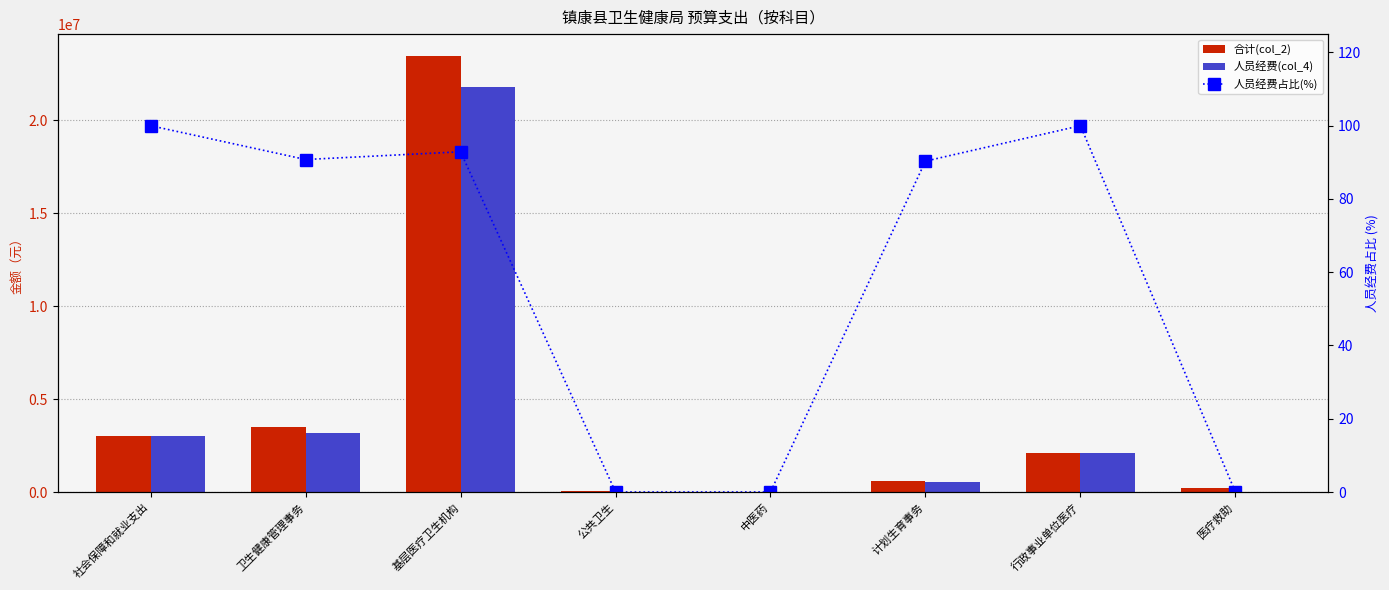

What is the difference between the maximum and minimum values in the 人员经费(col_4) series?

21775406.9